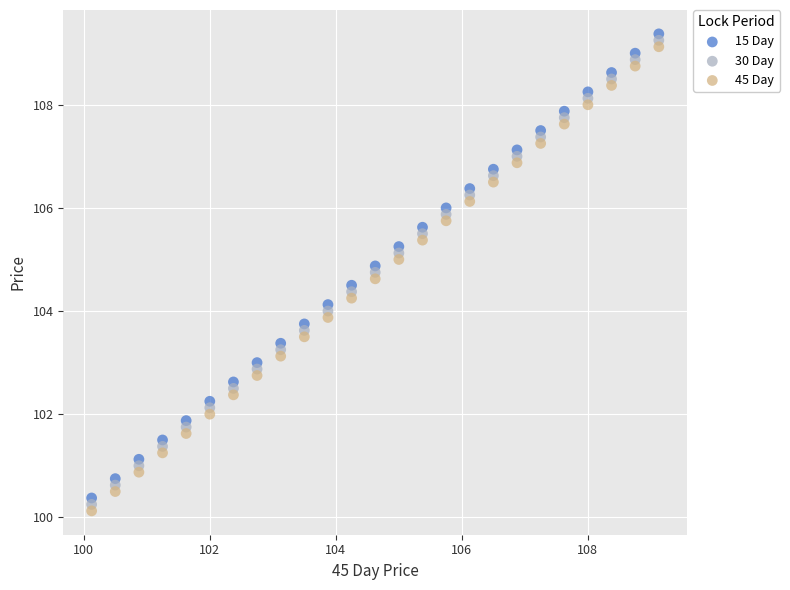

Which series contains the highest Y value?

15 Day